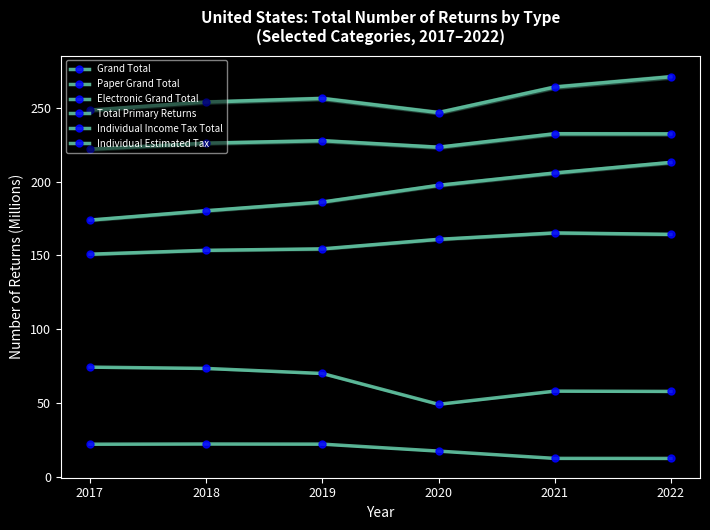

Reading right to left, extract all data points from this chart.

Grand Total: 270.9	263.9	246.7	256.2	253.8	248.3
Paper Grand Total: 57.9	58.2	49.2	70.1	73.5	74.4
Electronic Grand Total: 212.9	205.8	197.4	186.1	180.3	173.9
Total Primary Returns: 232.2	232.3	223.2	227.6	226.0	221.9
Individual Income Tax Total: 164.2	165.2	160.9	154.4	153.4	150.8
Individual Estimated Tax: 12.6	12.6	17.6	22.3	22.4	22.2